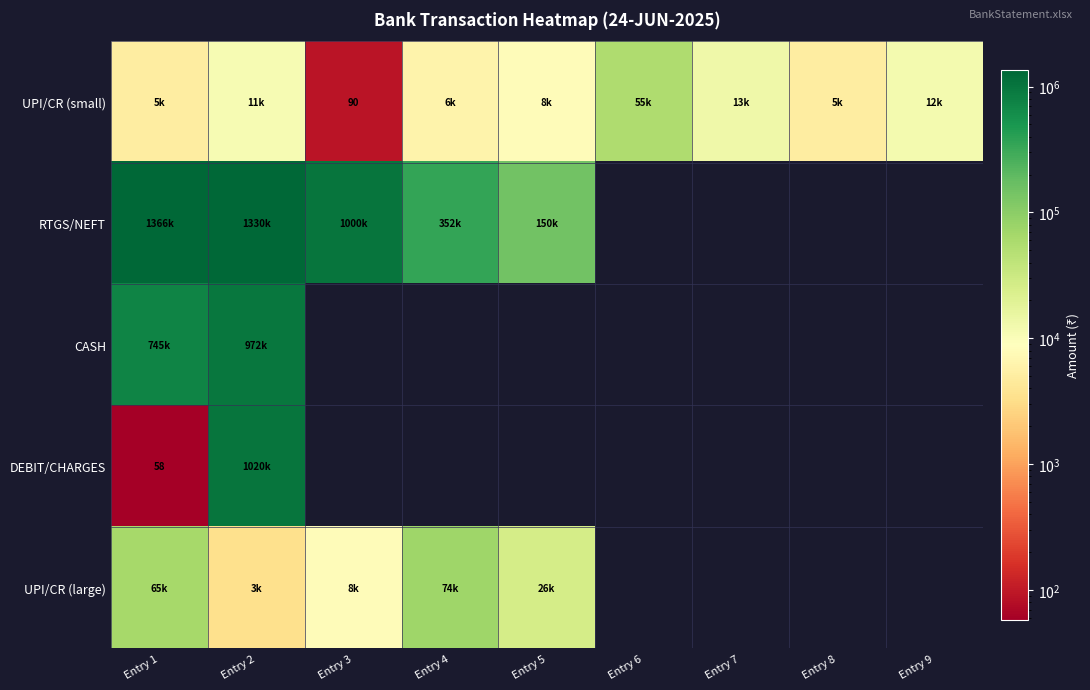

True or false: CASH has a value of 0.0 at Entry 6.

True